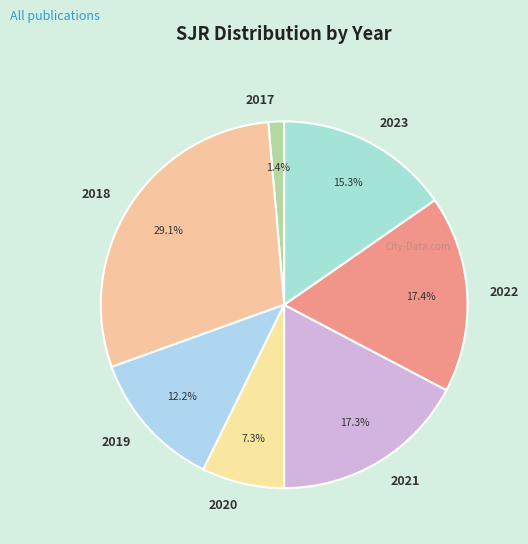

What is the ratio of the value at 2019 to the value at 2021?

0.7